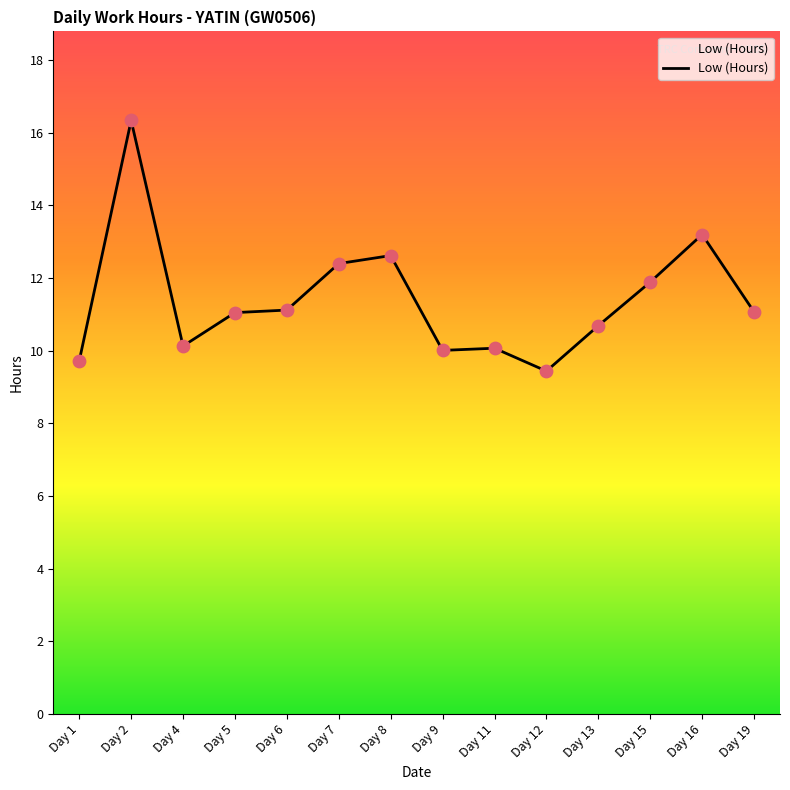

What is the ratio of the value at Day 1 to the value at Day 6?

0.9